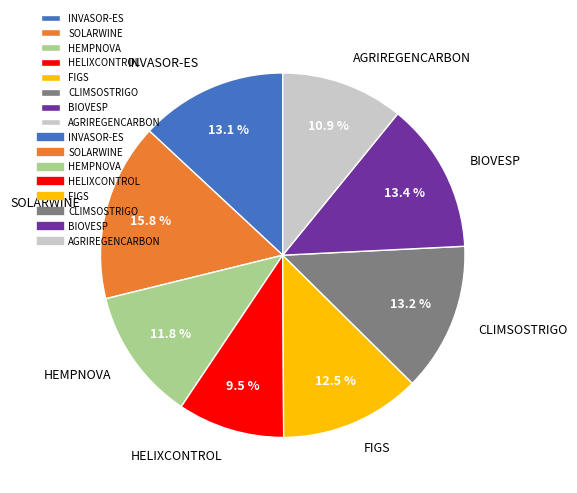

Between INVASOR-ES and HEMPNOVA, which is larger?

INVASOR-ES